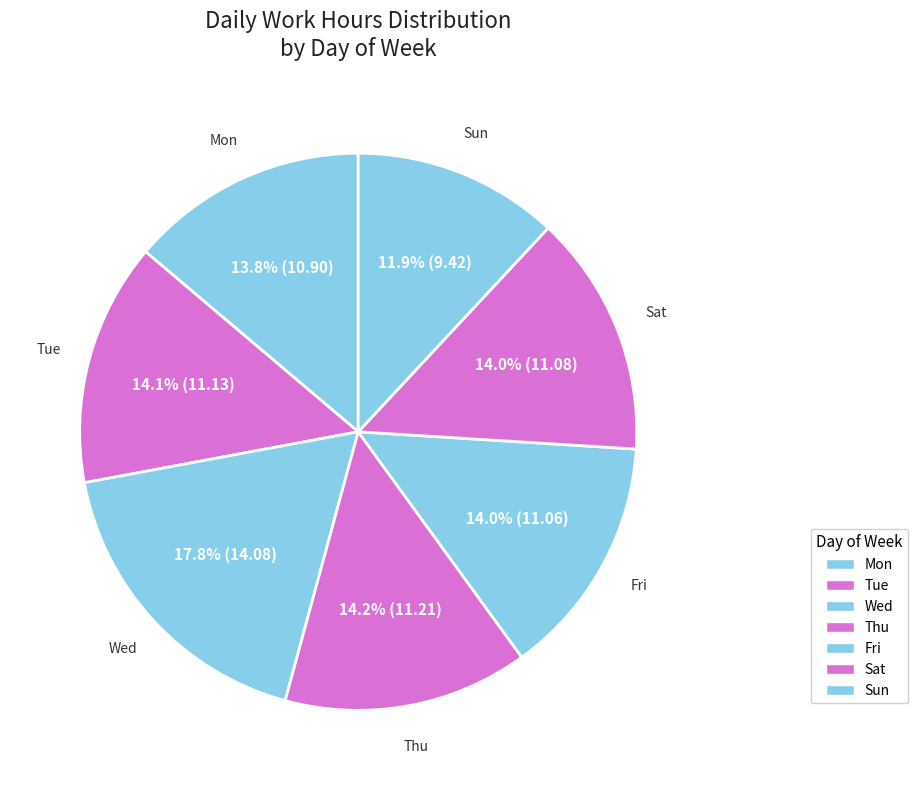

To the nearest percent, what percentage of the pie is Sun?

12%